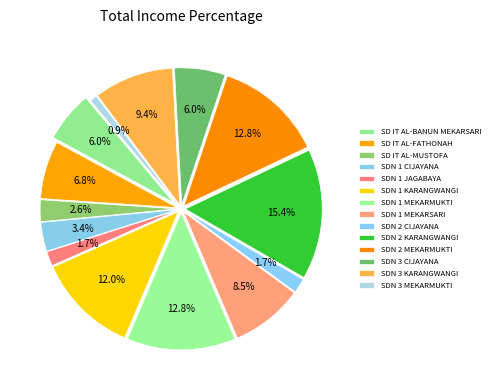

What is the ratio of the value at SD IT AL-FATHONAH to the value at SD IT AL-BANUN MEKARSARI?

1.1